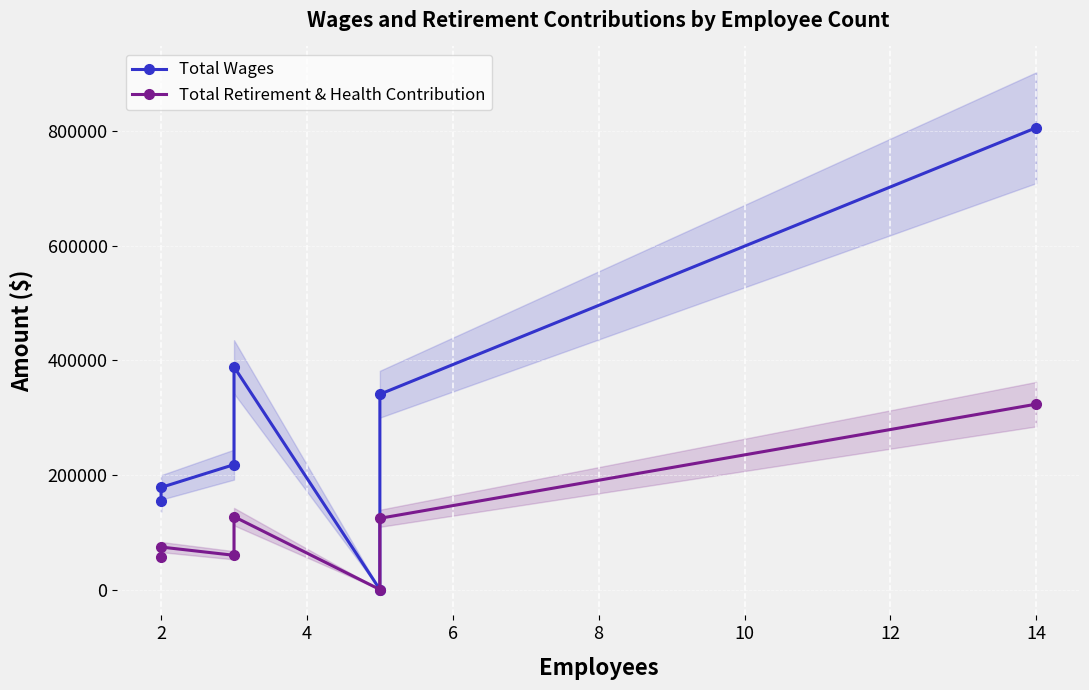

The value of Total Retirement & Health Contribution at 10 is 167322. True or false?

False